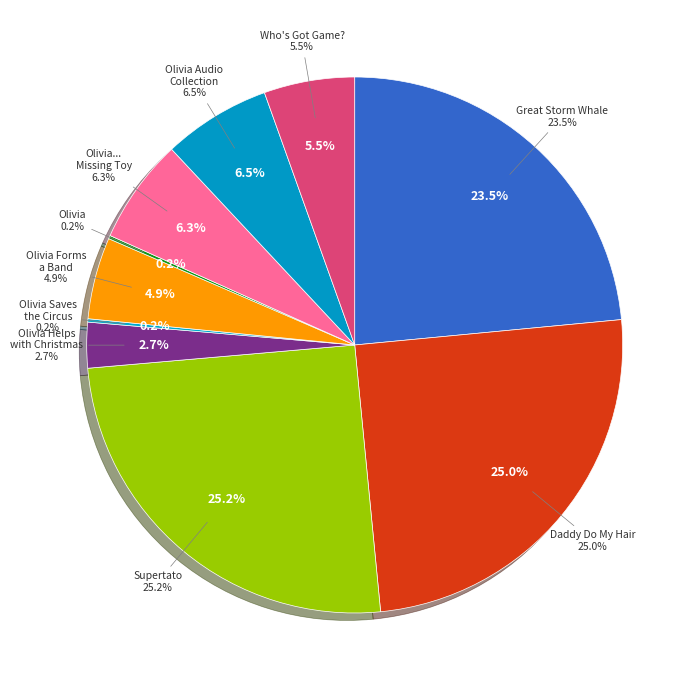

To the nearest percent, what is the average slice percentage?

10%